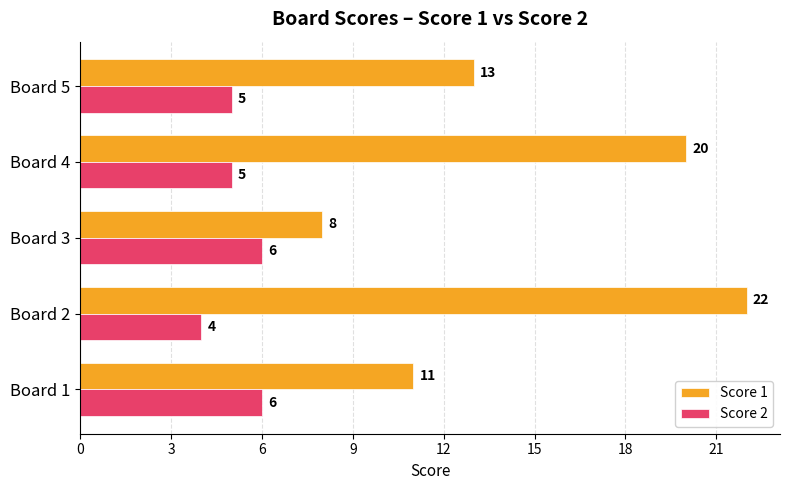

What value does the Score 2 series have at Board 2?

4